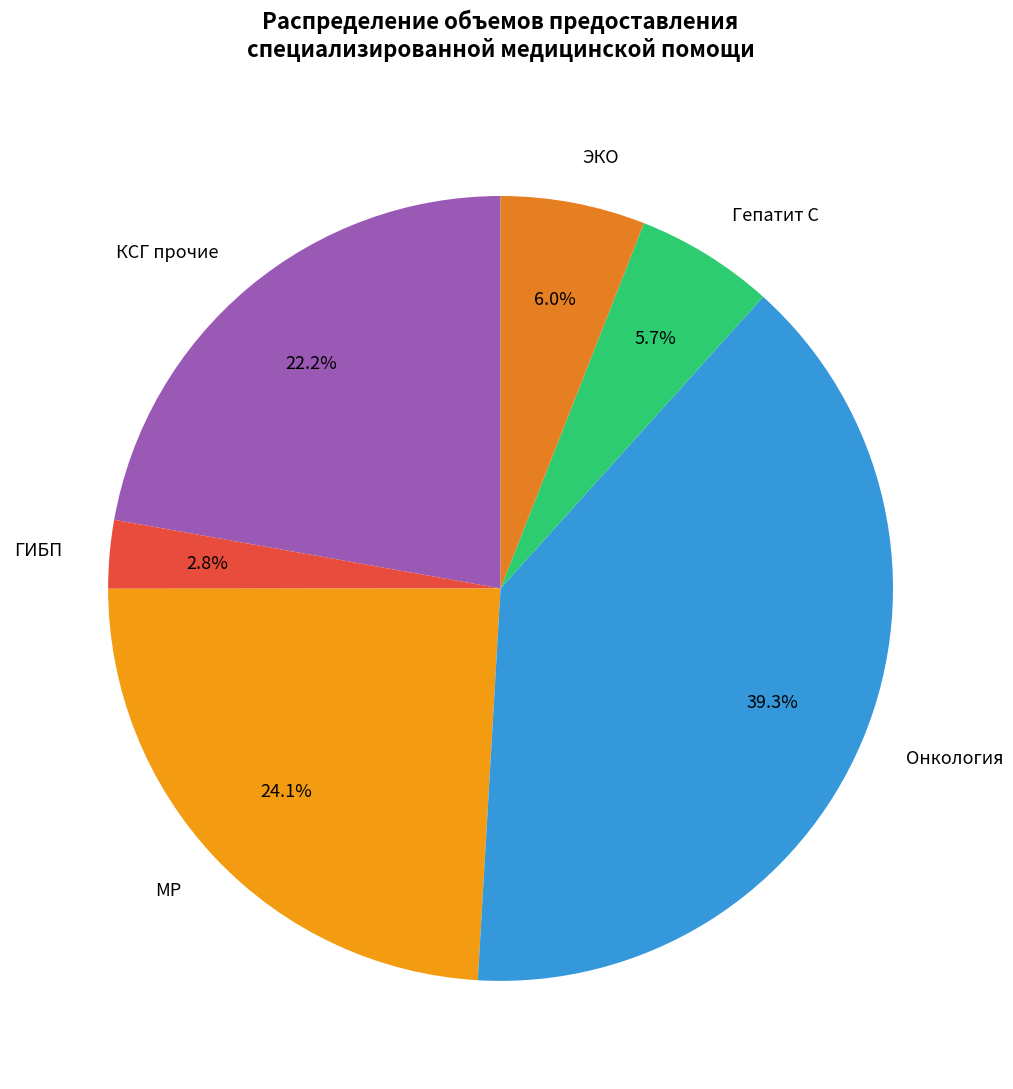

Approximately how many times larger is the value at КСГ прочие compared to ГИБП?

7.9